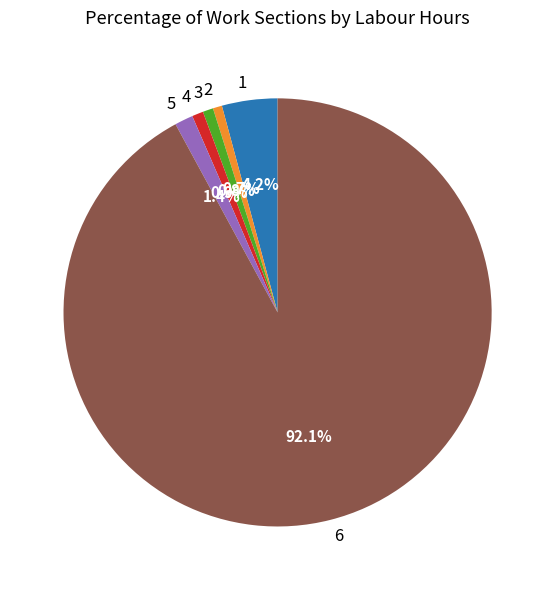

How many slices are in this pie chart?

6